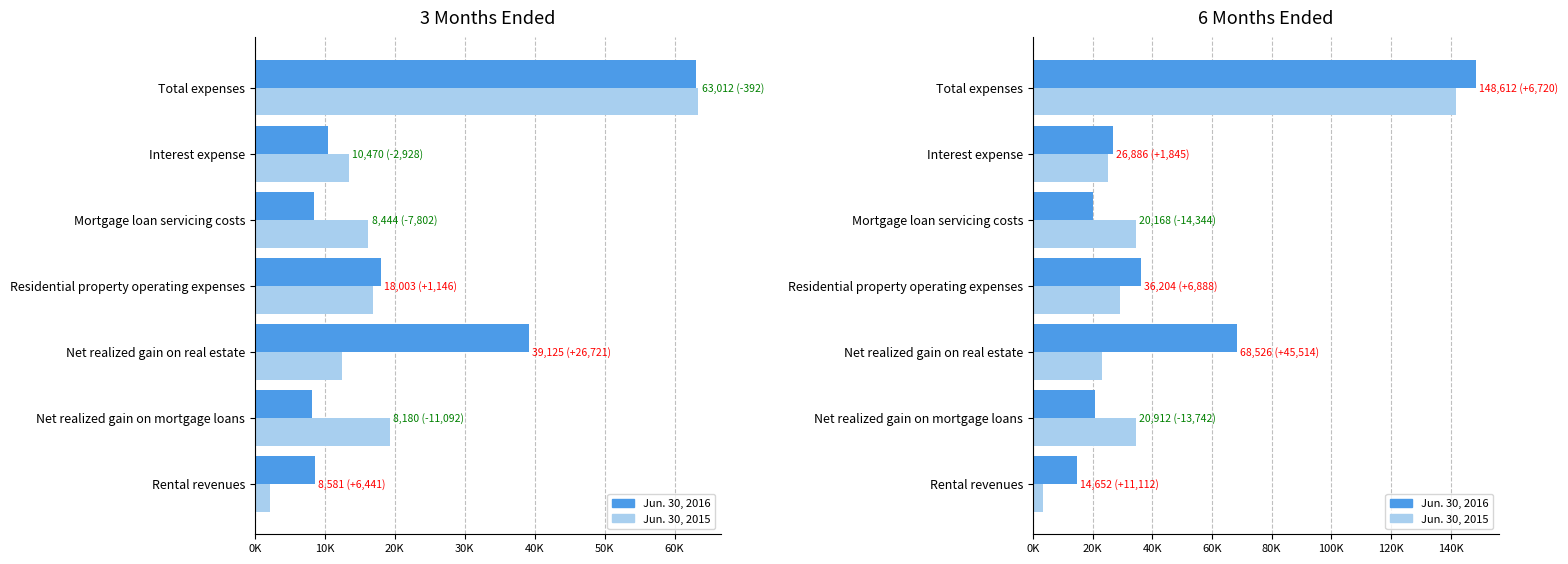

What is the sum of all Jun. 30, 2016 values?

335960